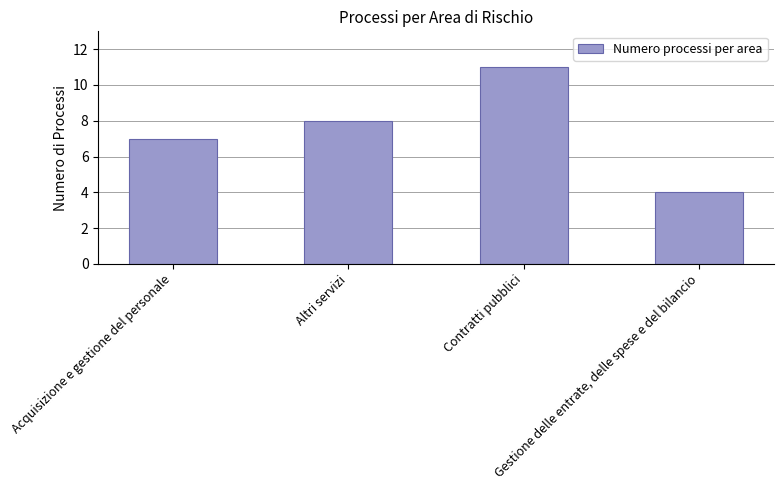

Which has a higher value, Gestione delle entrate, delle spese e del bilancio or Acquisizione e gestione del personale?

Acquisizione e gestione del personale